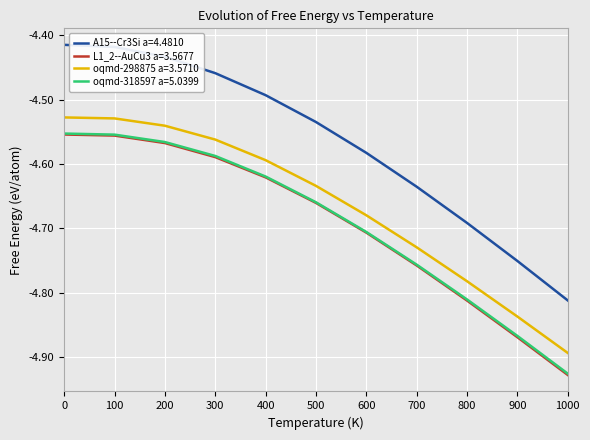

True or false: oqmd-298875 a=3.5710 and L1_2--AuCu3 a=3.5677 cross at least once.

False